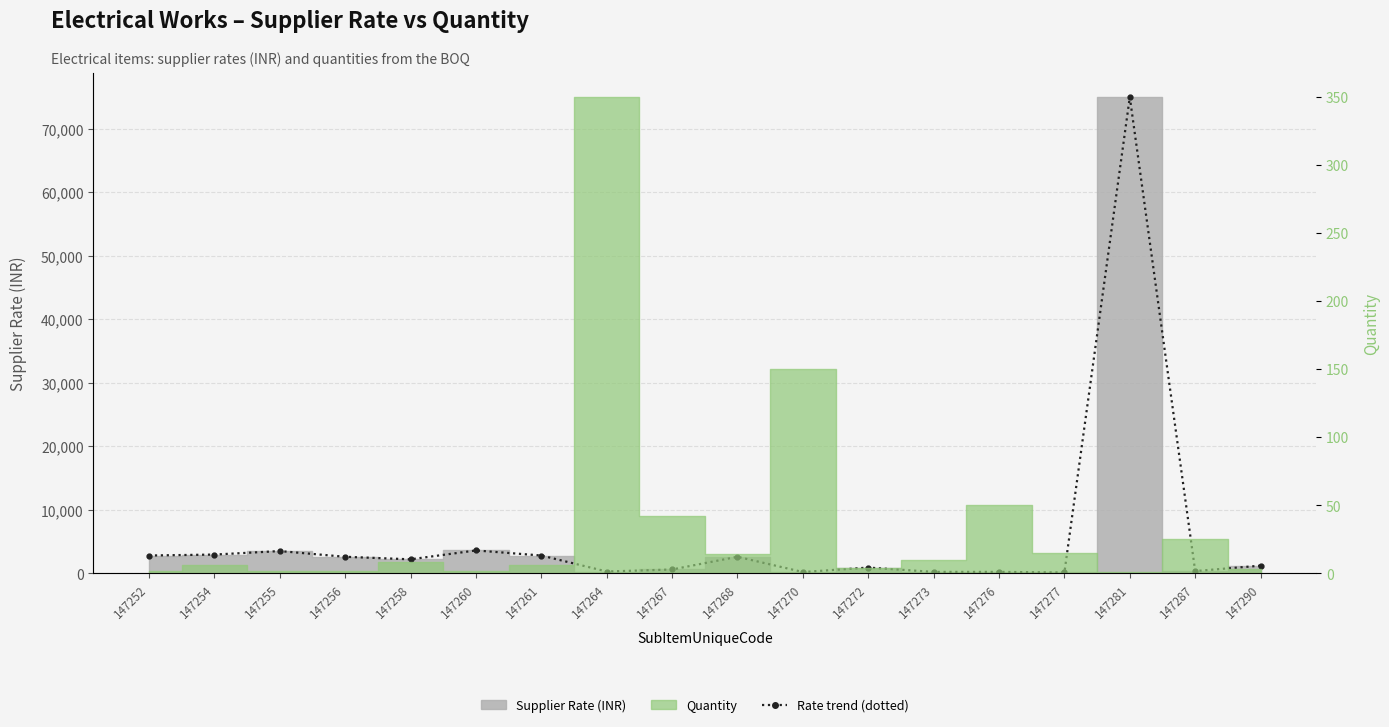

What is the minimum value shown in the chart?

125